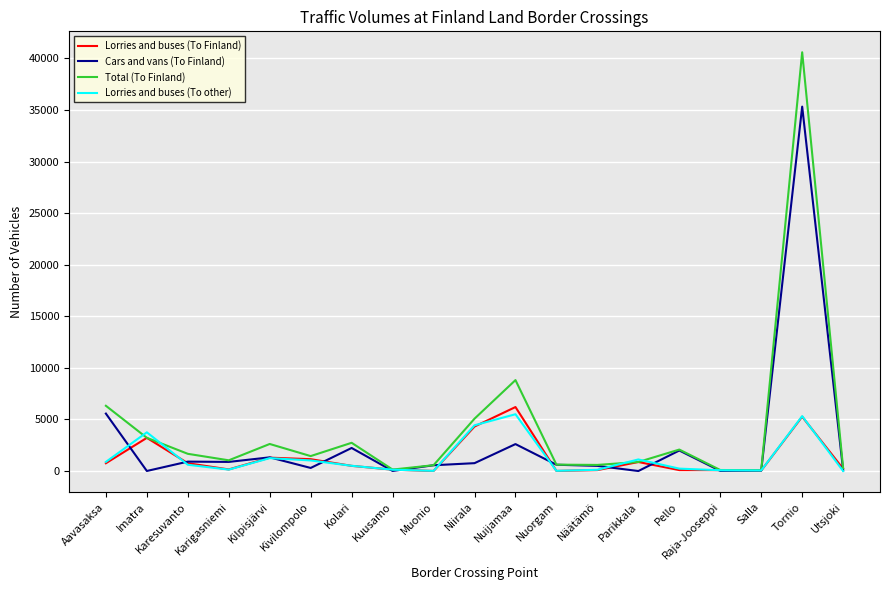

Where is Lorries and buses (To Finland) nearest to the value 3104?

Imatra